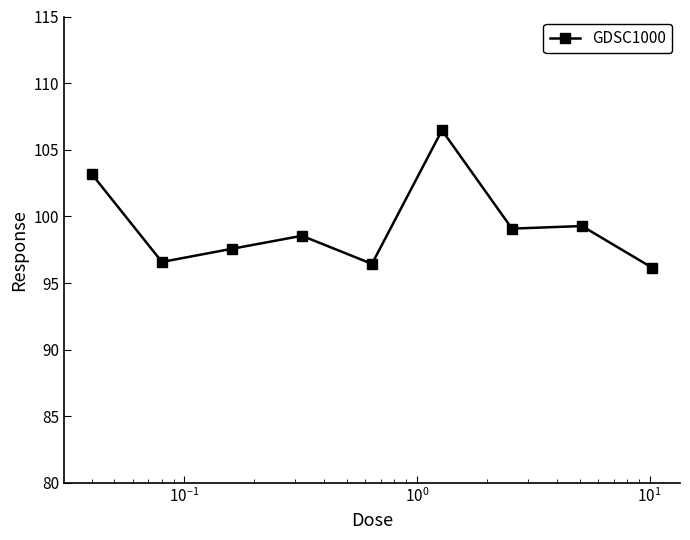

True or false: there are more than 0 points higher than both neighbors.

True